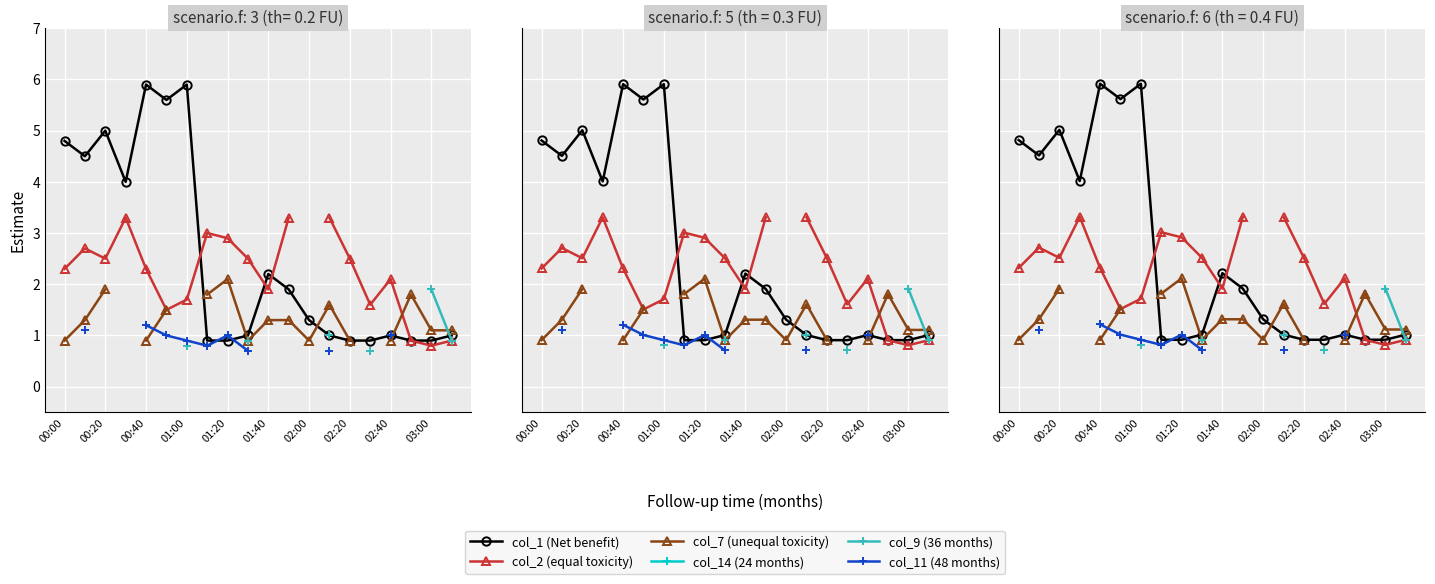

What is the difference between the highest and lowest values at 13?

2.6